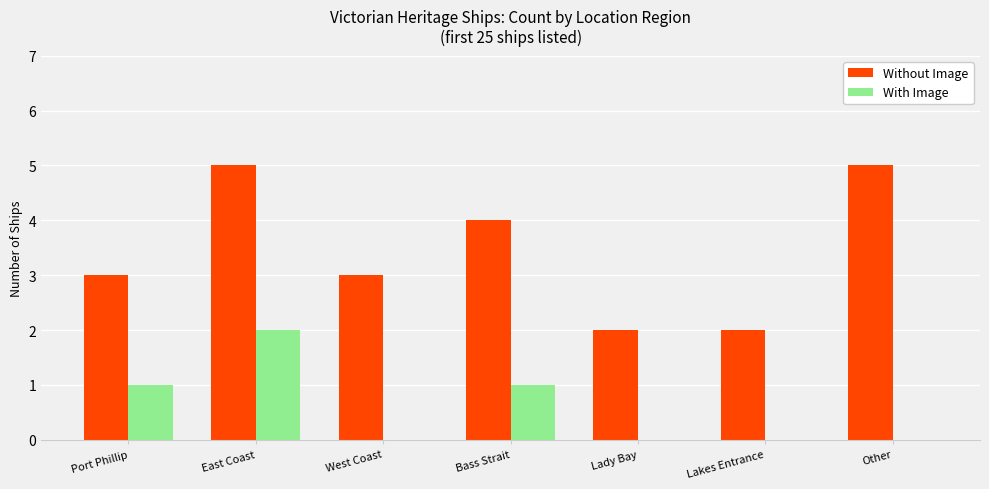

At which label does With Image reach its peak?

East Coast